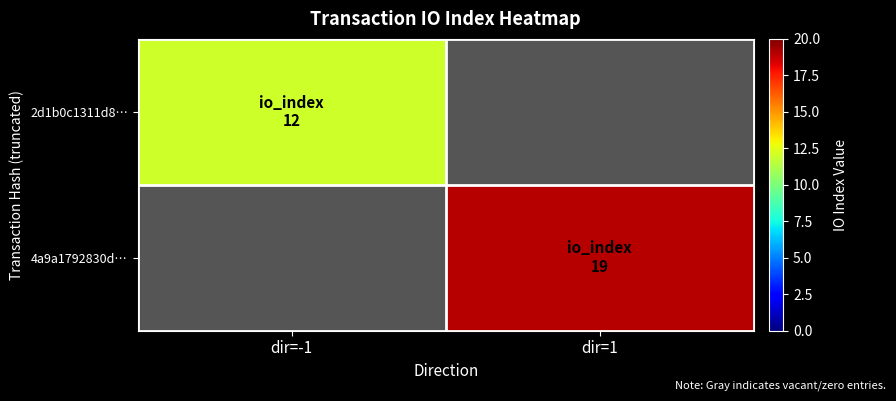

Which category has the highest value across all series?

dir=1